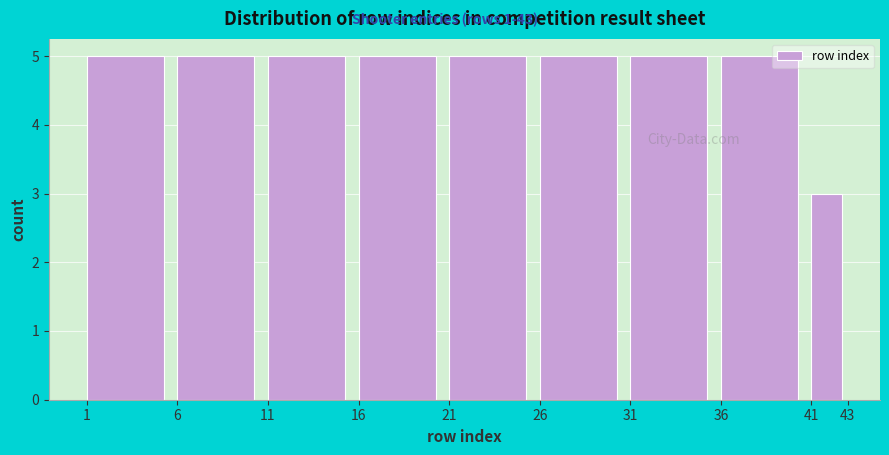

How tall is the bar that spans 1 to 6 on the x-axis? The values are not printed on the chart, so give them approximately, as read against the axis.

5